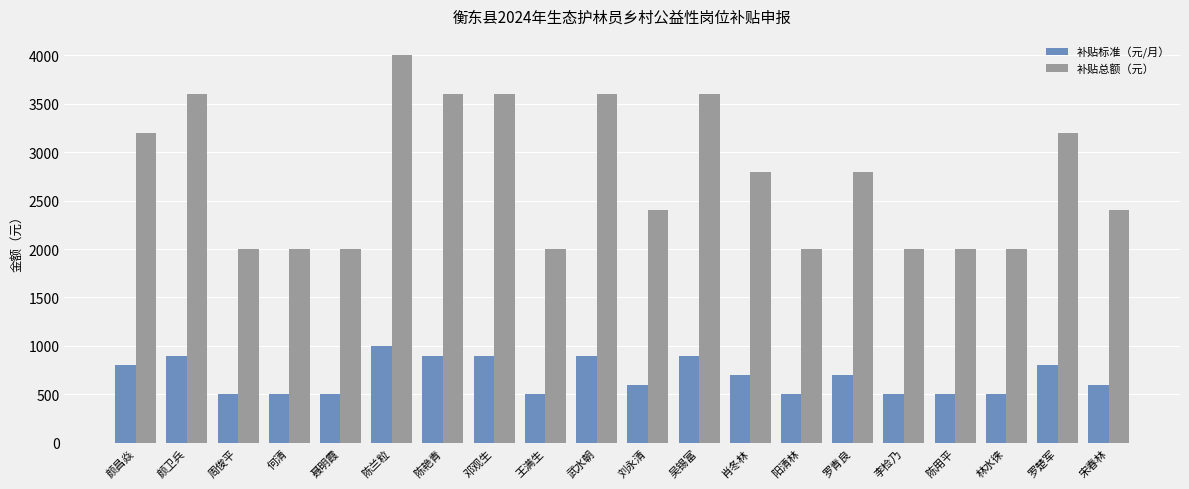

What is the total value across all series at 肖冬林?

3500